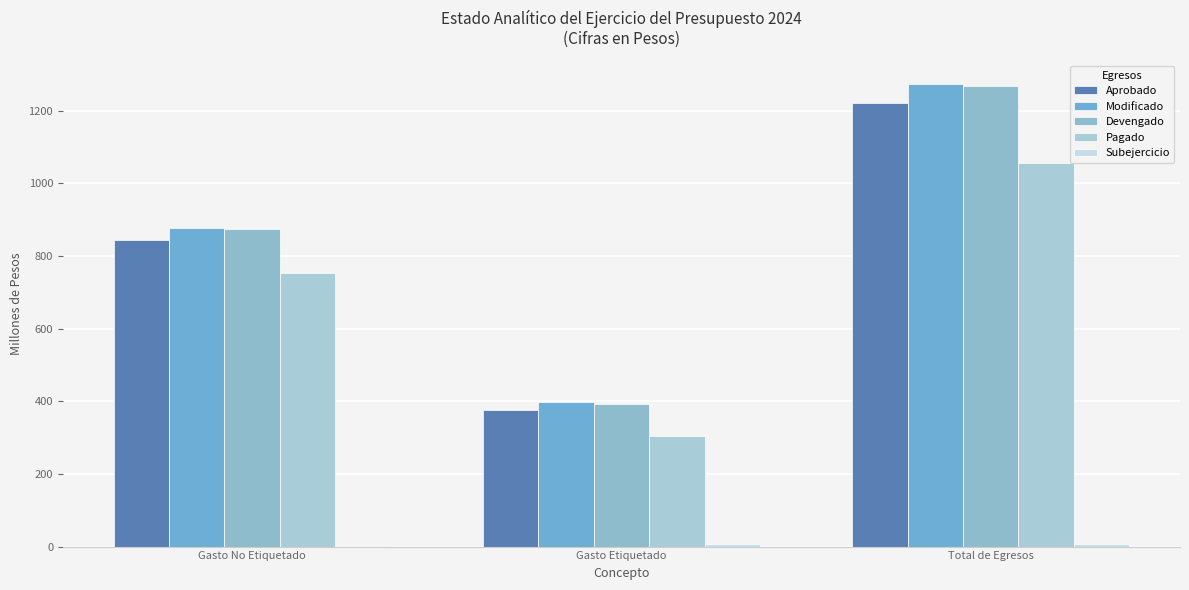

Does the chart contain stacked bars?

No